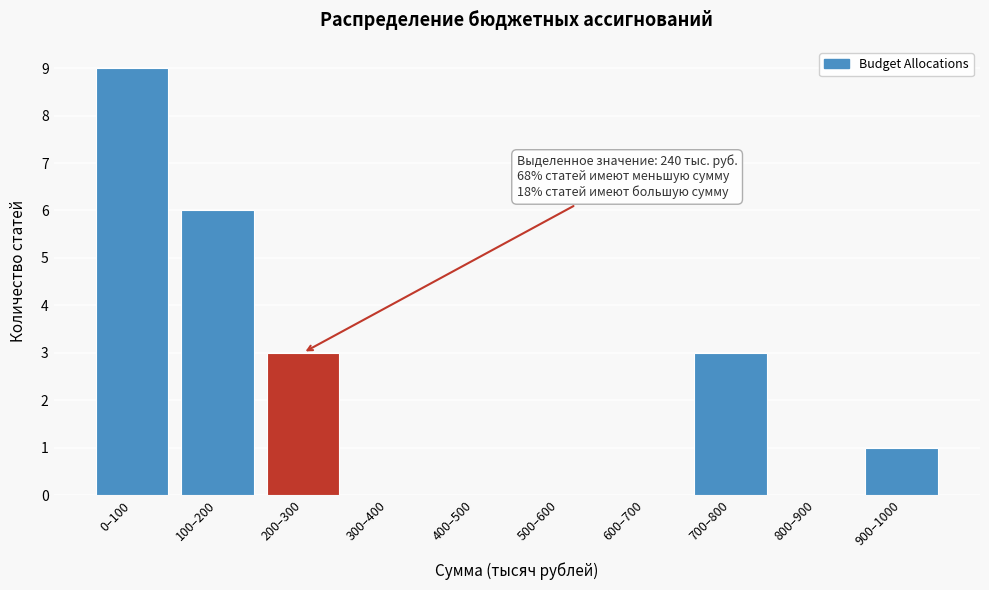

Reading left to right, transcribe all the data shown in this chart.

0–100=9	100–200=6	200–300=3	300–400=0	400–500=0	500–600=0	600–700=0	700–800=3	800–900=0	900–1000=1